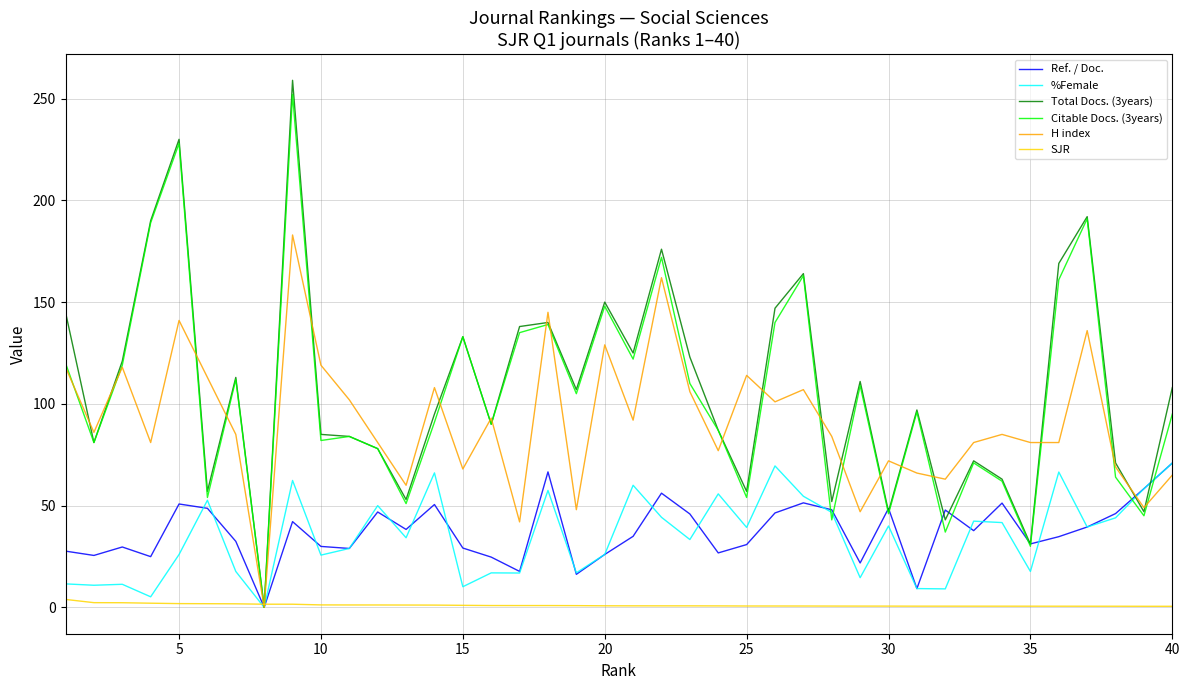

Which series has the widest spread of values?

Total Docs. (3years)